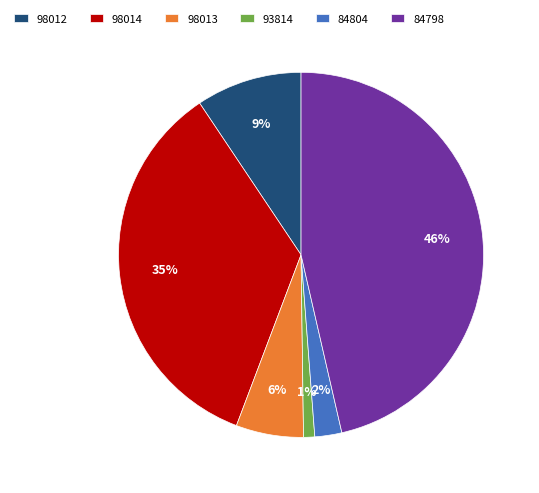

Does 84804 account for over 50% of the chart?

No